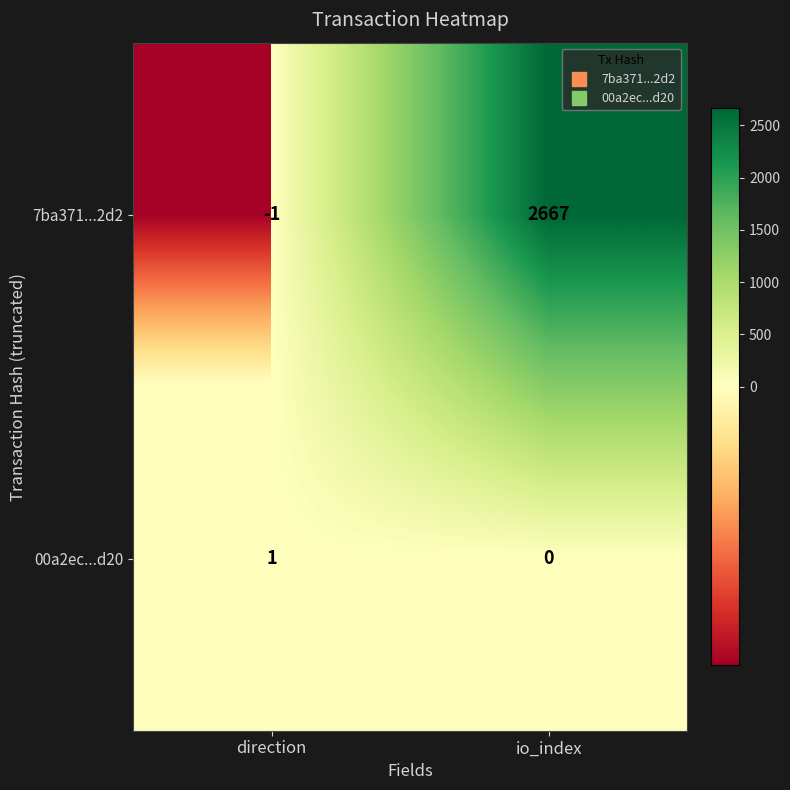

What is the sum of all 7ba371...2d2 values?

2666